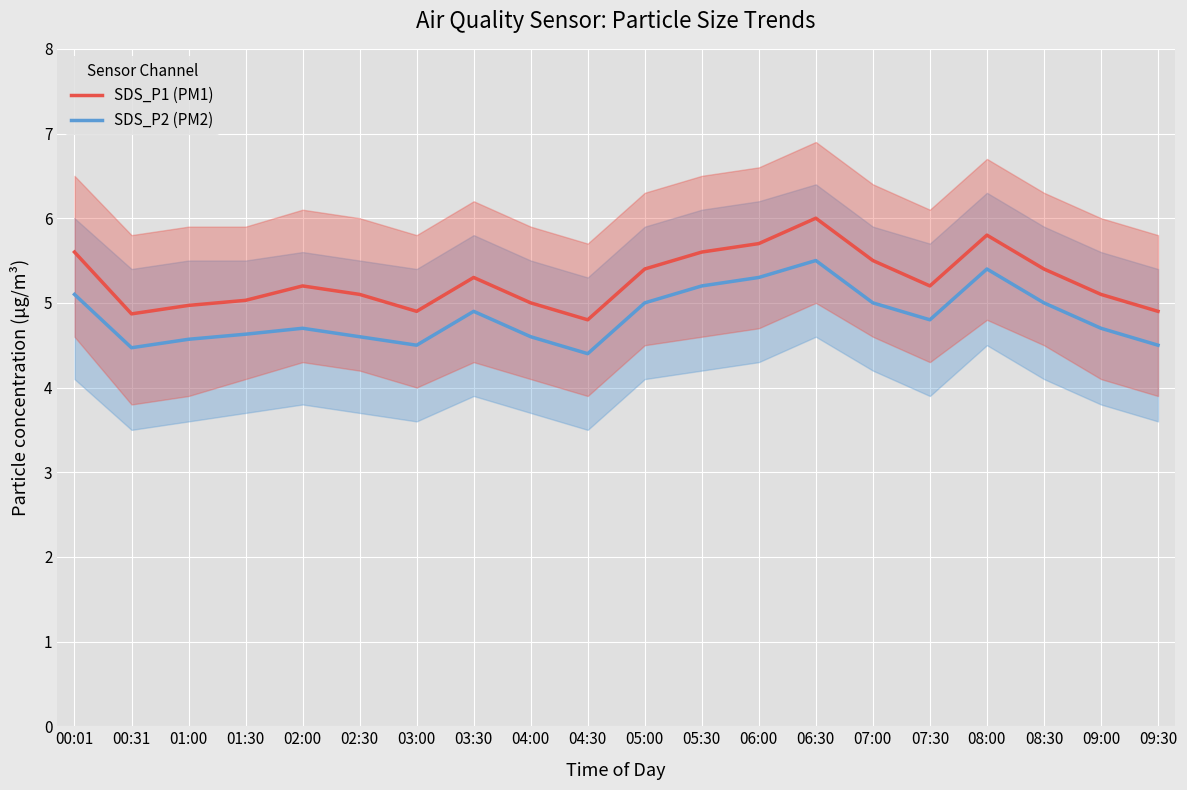

What is the sum of all SDS_P1 (PM1) values?

105.4